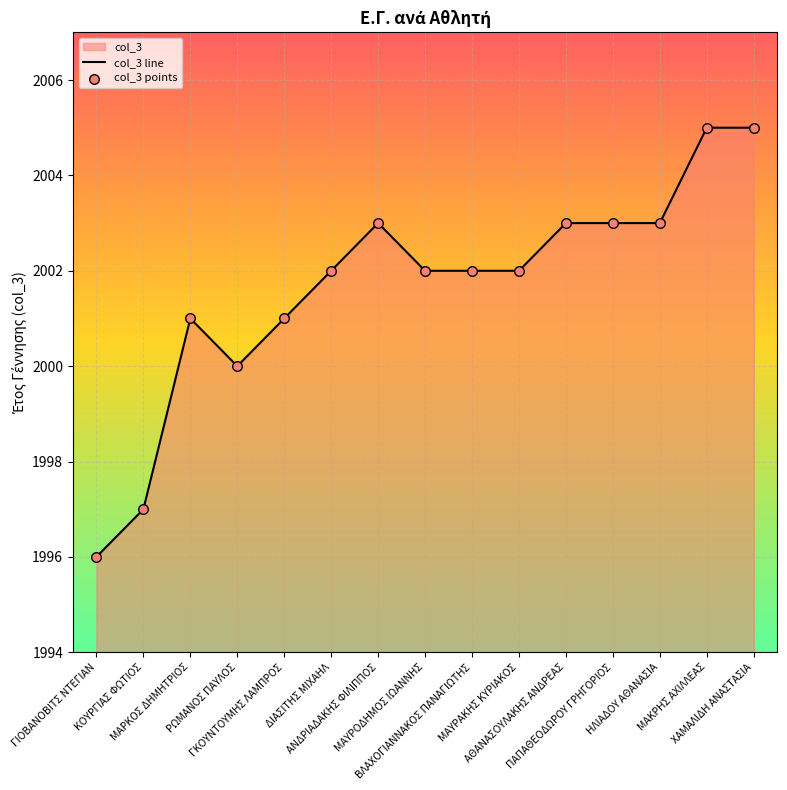

What is the maximum value shown in the chart?

2005